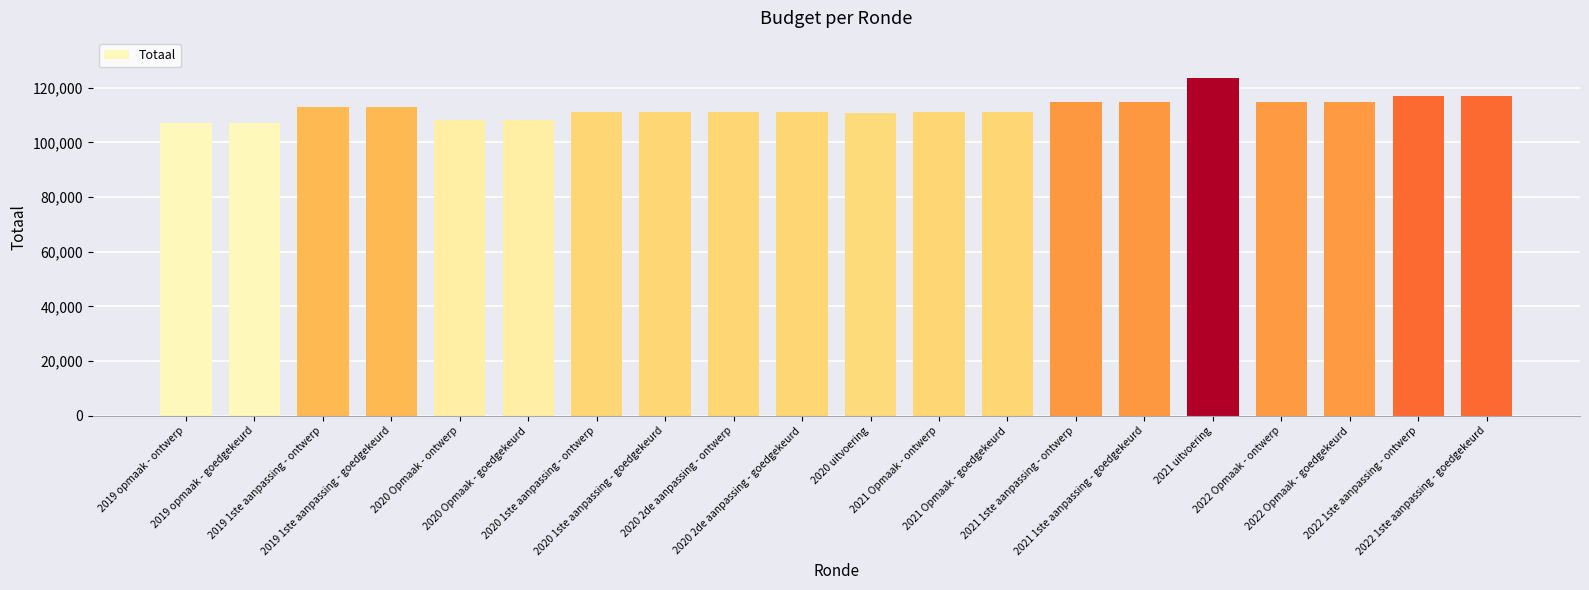

What is the greatest value displayed?

123432